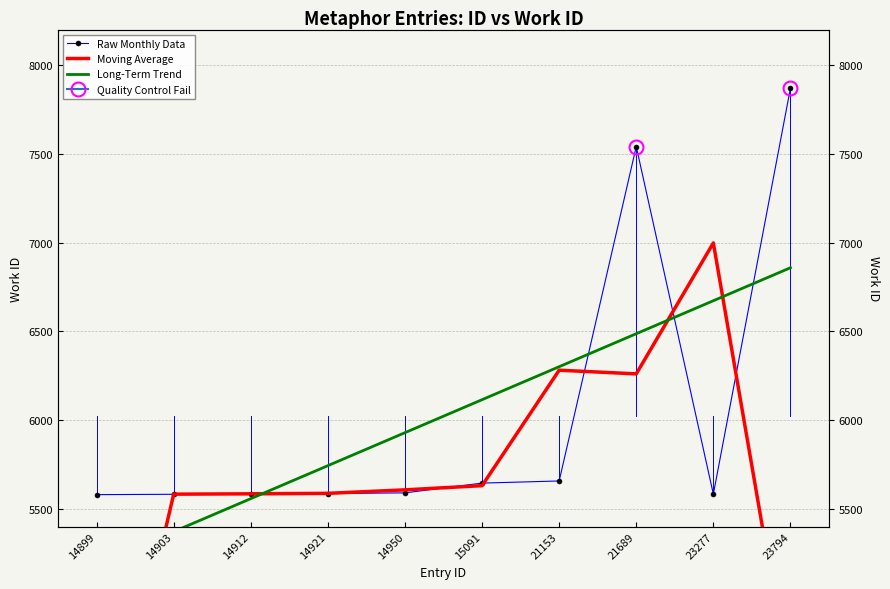

What is the difference between the Raw Monthly Data values at 14921 and 14903?

4.0